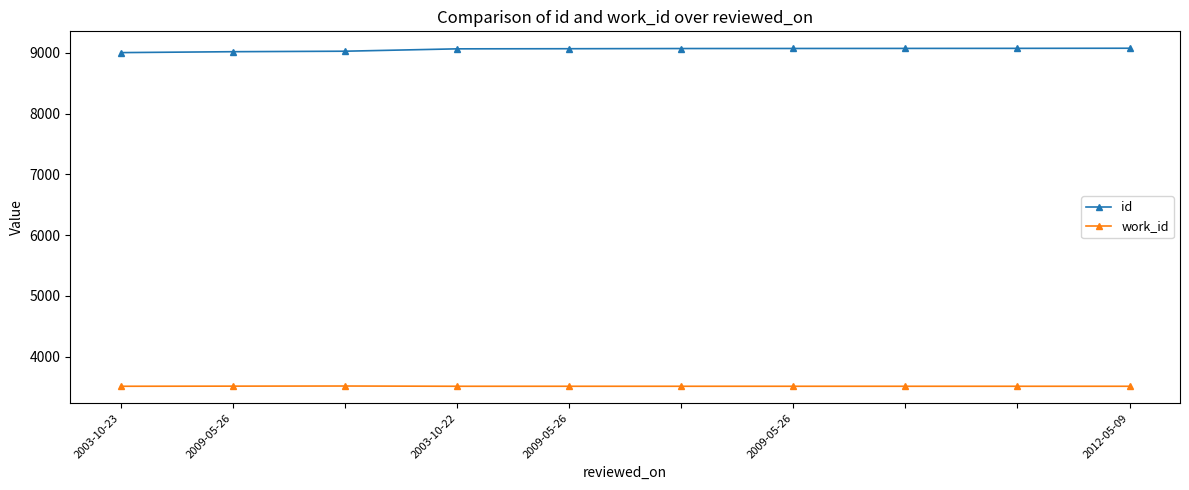

Which series has the largest total across all categories?

id